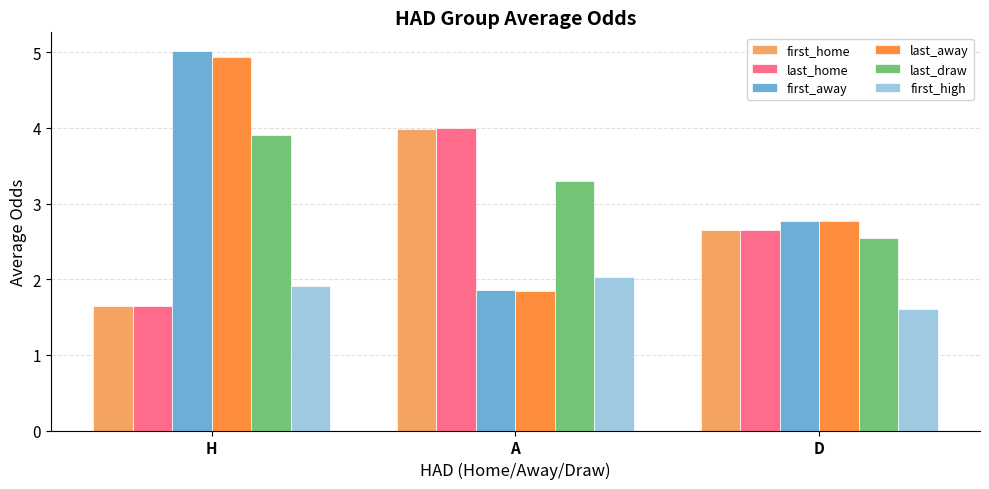

What is the label of the 1st bar from the right?

D